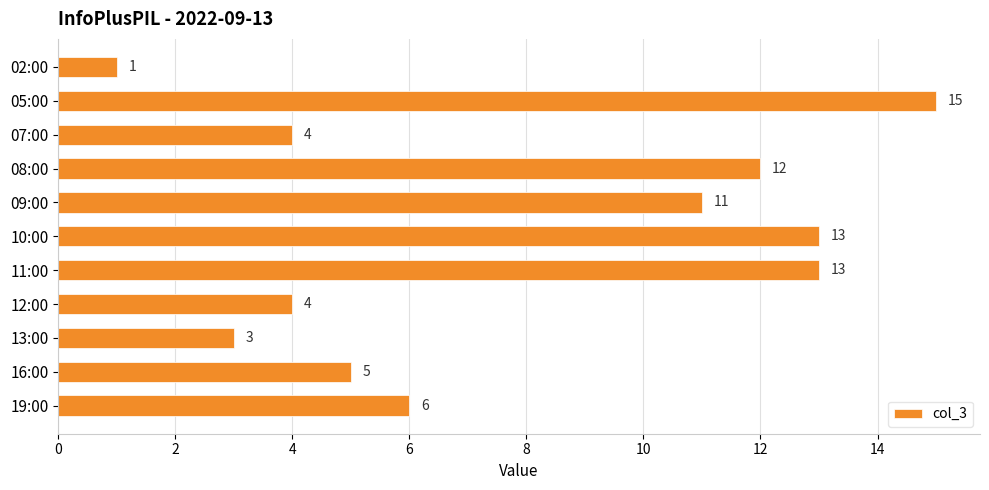

Which has a higher value, 11:00 or 07:00?

11:00